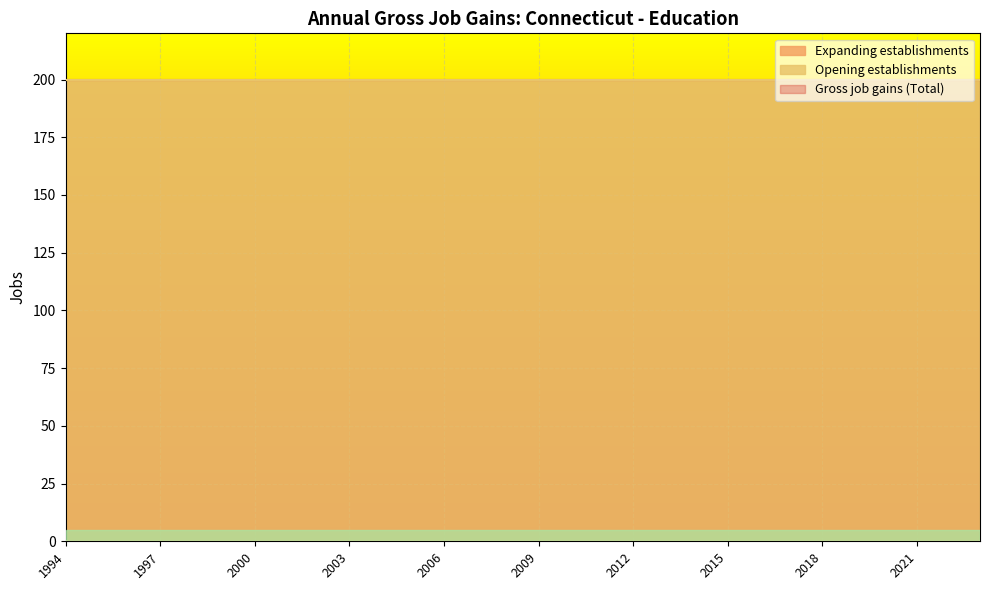

How many series are shown in this chart?

3